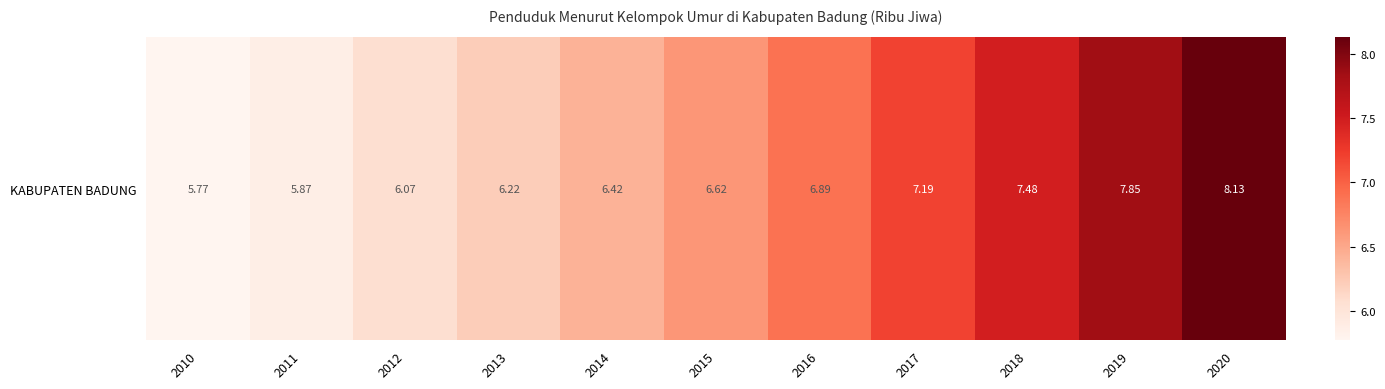

What is the minimum value shown in the chart?

5.8